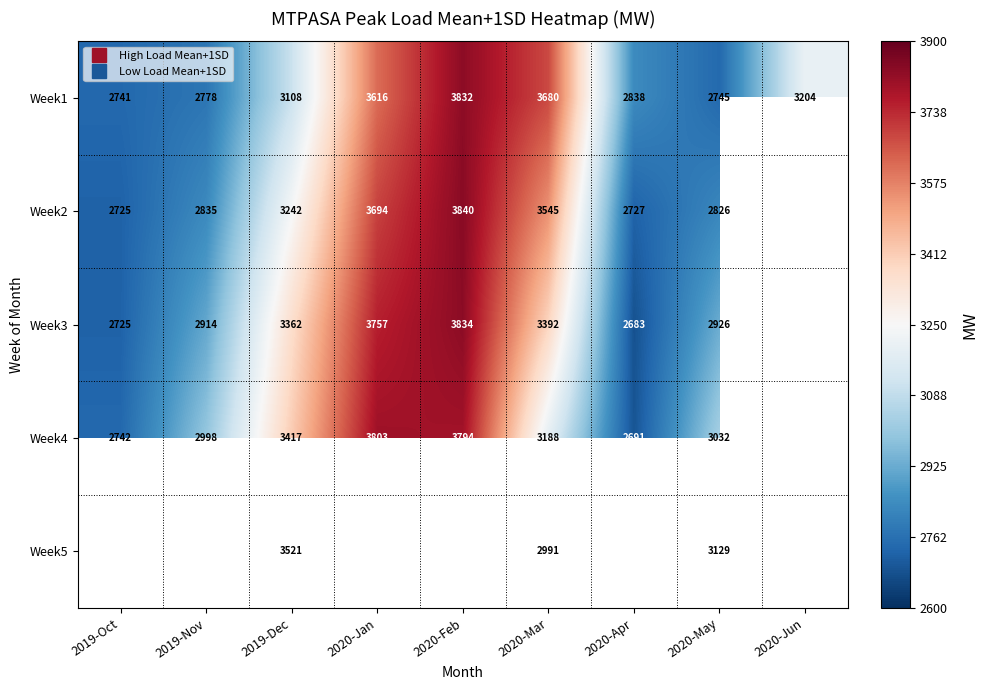

True or false: Week2 has a value of 3545.0 at 2020-Mar.

True